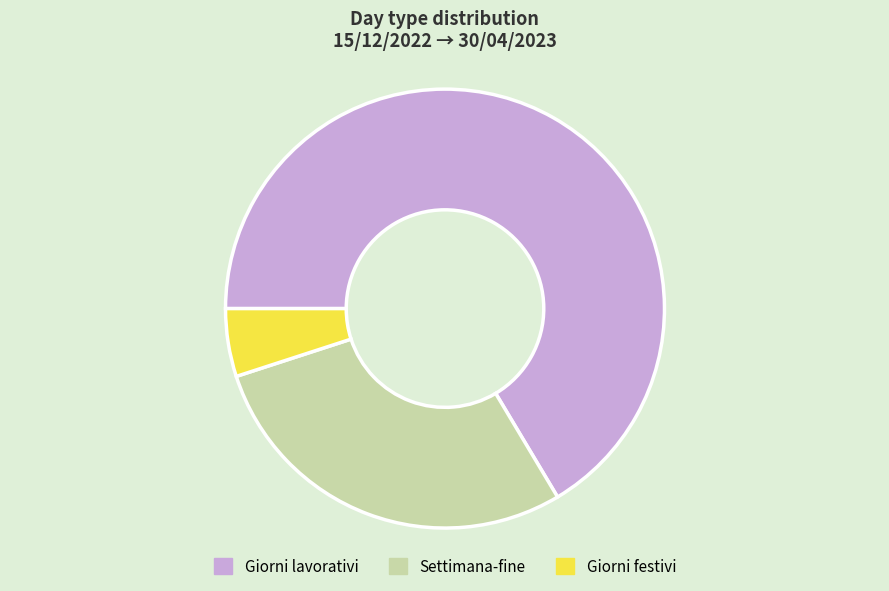

Rank the categories by value from highest to lowest.

Giorni lavorativi, Settimana-fine, Giorni festivi